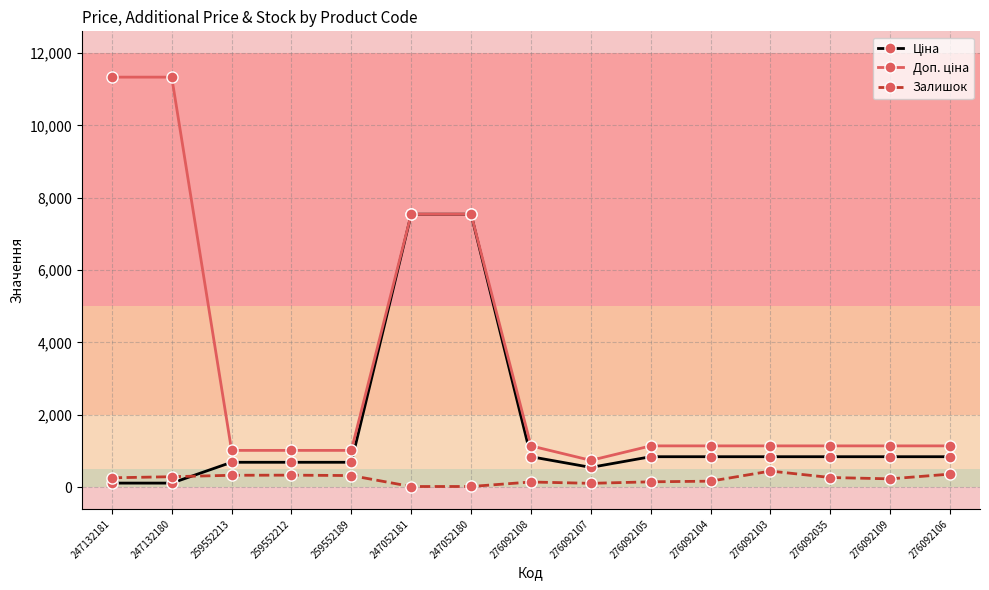

What is the greatest value displayed?

11334.0